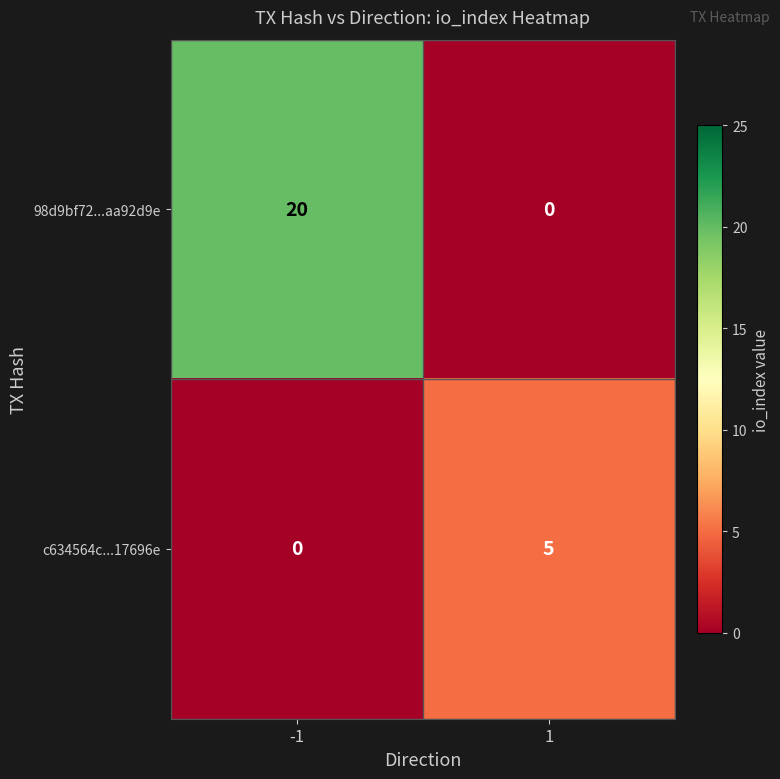

List the series in order of their peak value, lowest first.

c634564c...17696e, 98d9bf72...aa92d9e